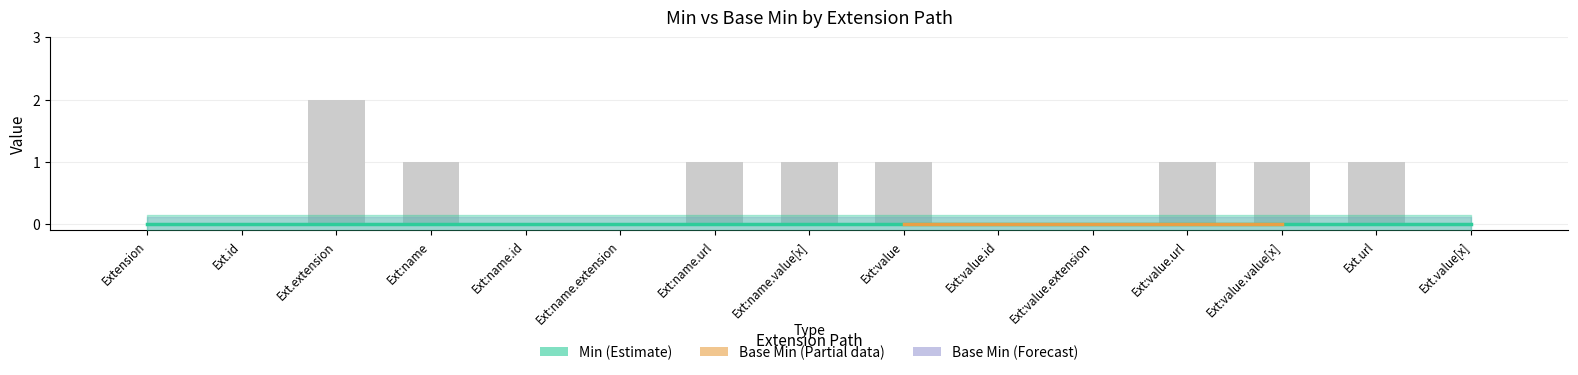

Is it true that the value at Ext:name.value[x] is 1?

False